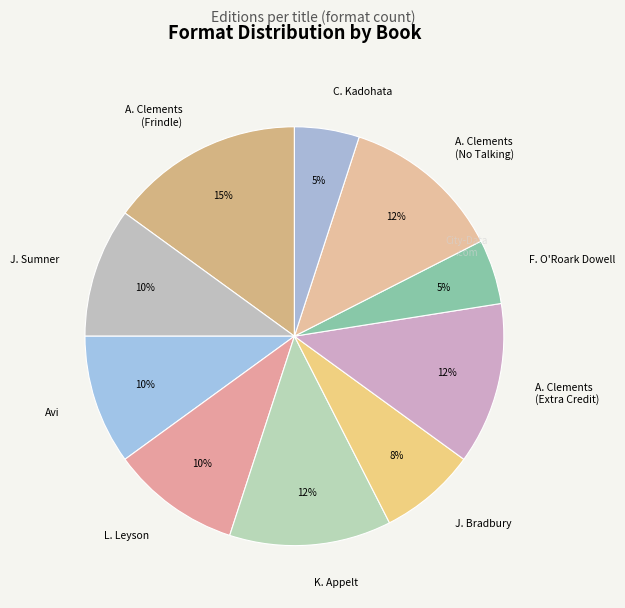

Which slice is the largest?

A. Clements (Frindle)